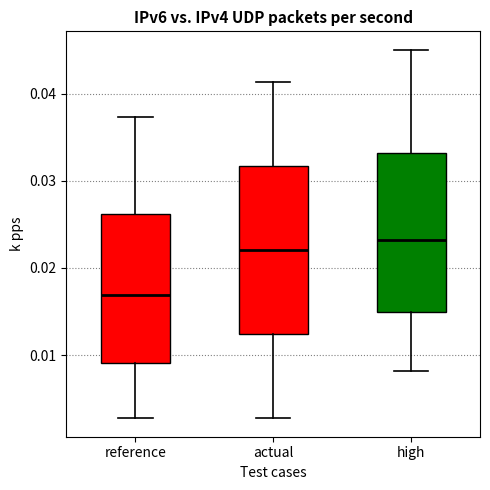

Reading left to right, transcribe this box plot: for each box, give where its median line is, the range the box spans, and where its two whiskers end, as read against the y-axis. The values are not printed on the chart, so give them approximately, as read against the axis.

reference: median 0.017, box 0.009 to 0.026, whiskers 0.003 to 0.037
actual: median 0.022, box 0.012 to 0.032, whiskers 0.003 to 0.041
high: median 0.023, box 0.015 to 0.033, whiskers 0.008 to 0.045